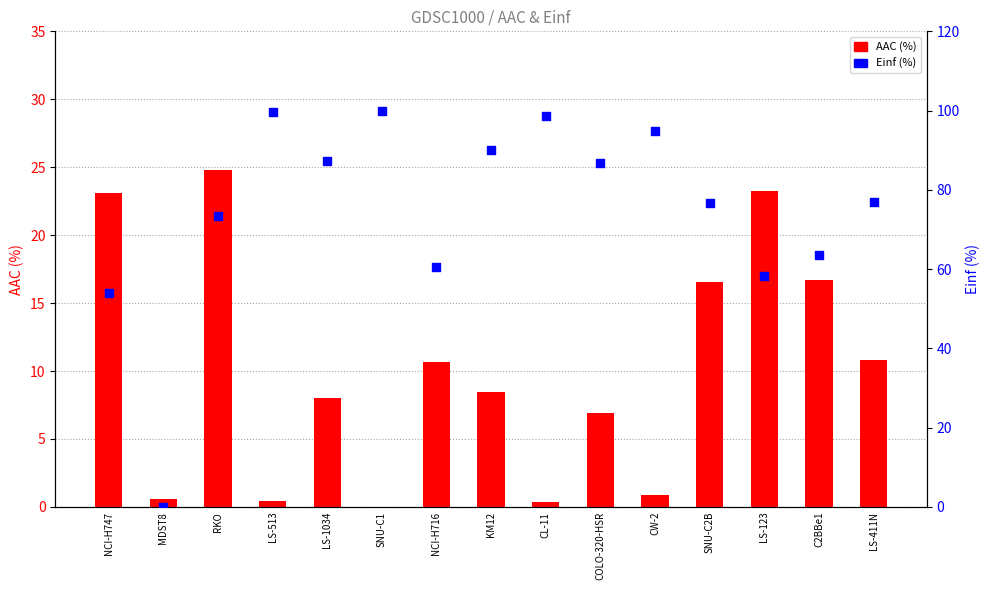

What is the total value across all series at MDST8?

0.6